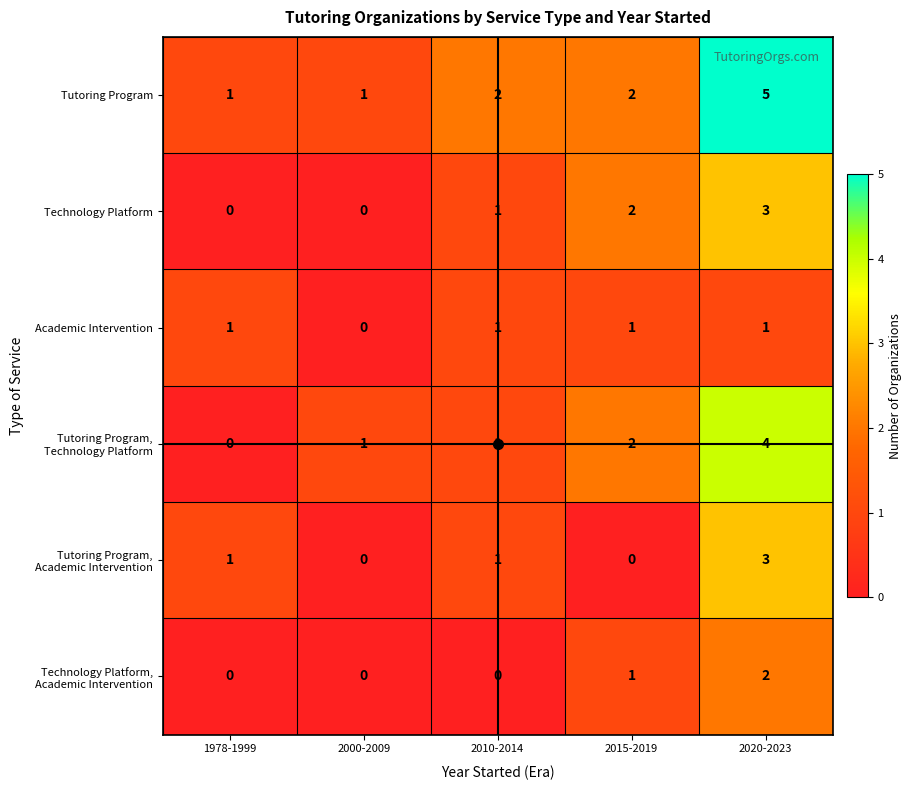

How many categories are shown in the chart?

5